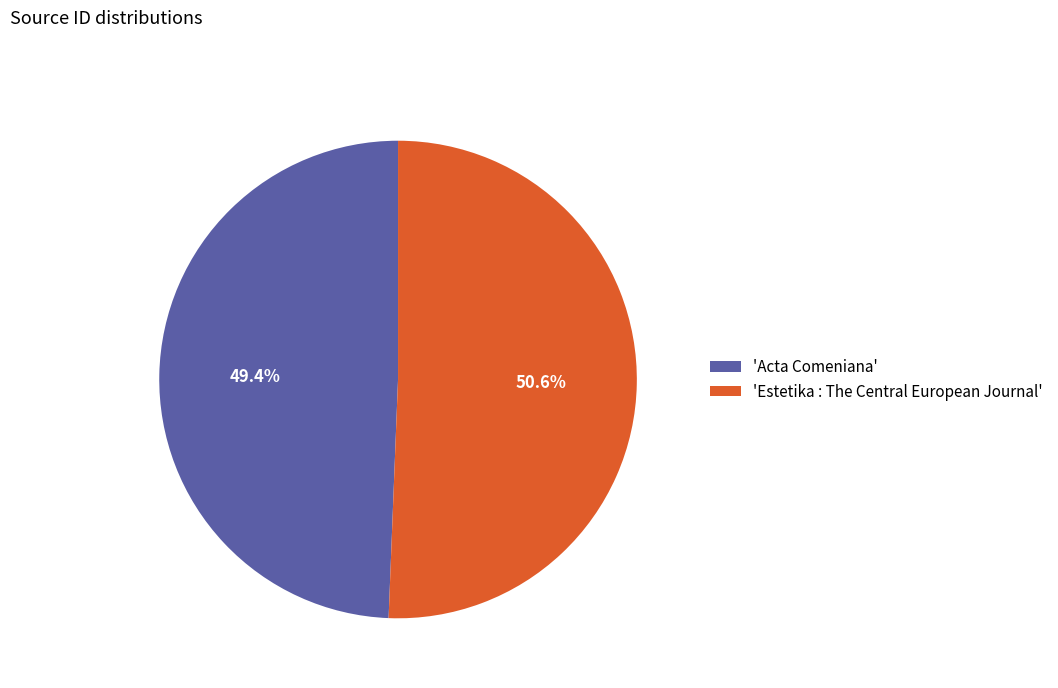

To the nearest percent, what is the difference between the largest and smallest slice percentages?

1%